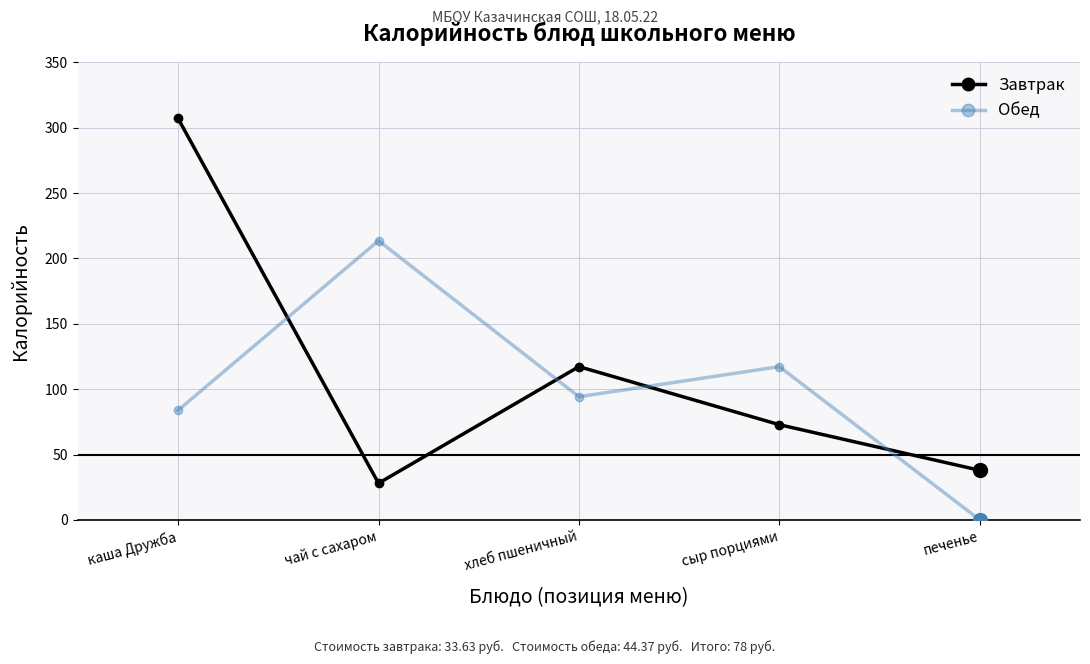

Rank the series at сыр порциями from highest to lowest value.

Обед, Завтрак